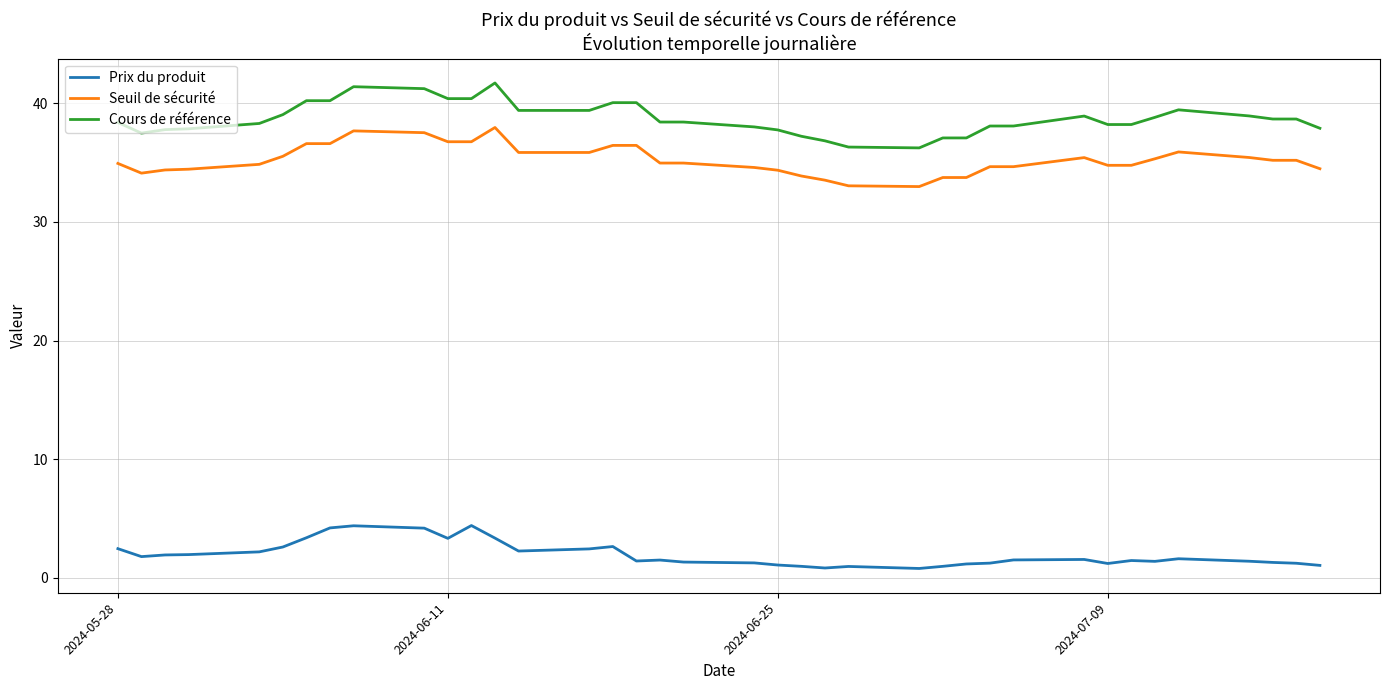

What is the maximum value for Cours de référence?

41.7